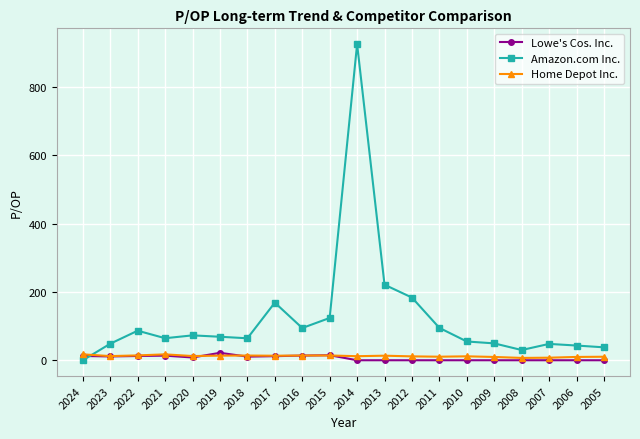

Does the chart display data point markers on the line(s)?

Yes